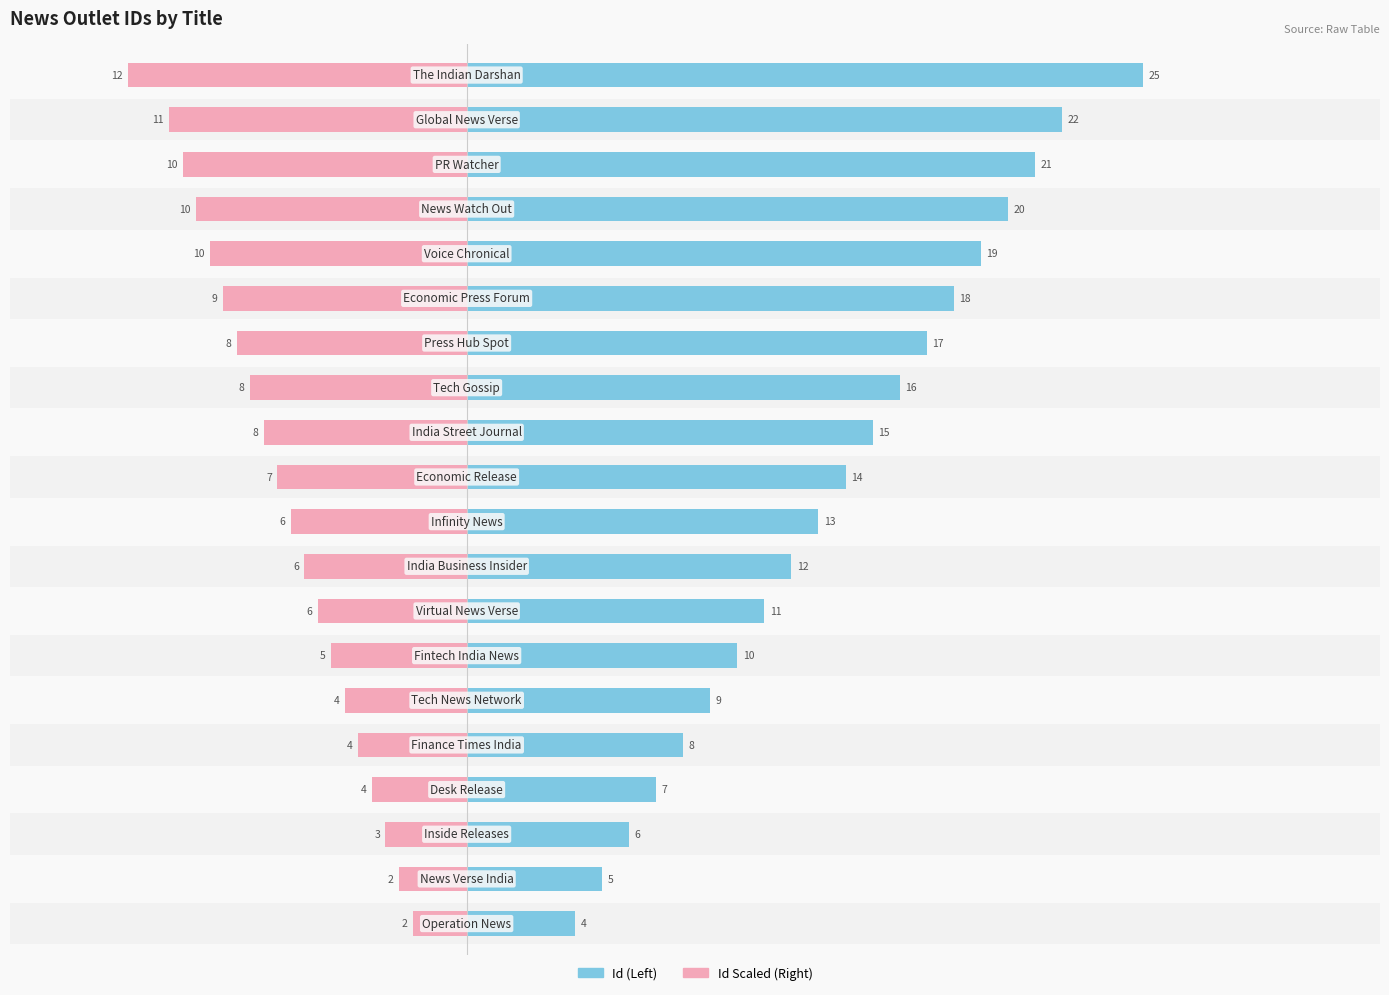

Reading left to right, extract all data points from this chart.

Id: 0=4.0	1=5.0	2=6.0	3=7.0	4=8.0	5=9.0	6=10.0	7=11.0	8=12.0	9=13.0	10=14.0	11=15.0	12=16.0	13=17.0	14=18.0	15=19.0	16=20.0	17=21.0	18=22.0	19=25.0
Id (scaled): 0=-2.0	1=-2.5	2=-3.0	3=-3.5	4=-4.0	5=-4.5	6=-5.0	7=-5.5	8=-6.0	9=-6.5	10=-7.0	11=-7.5	12=-8.0	13=-8.5	14=-9.0	15=-9.5	16=-10.0	17=-10.5	18=-11.0	19=-12.5